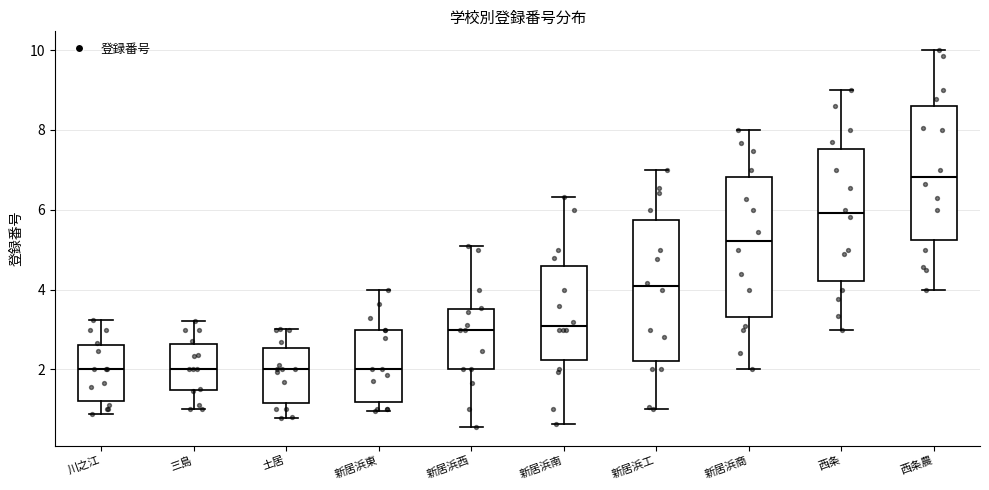

Where does the median line of the box for 土居 sit on the y-axis? The values are not printed on the chart, so give them approximately, as read against the axis.

2.0